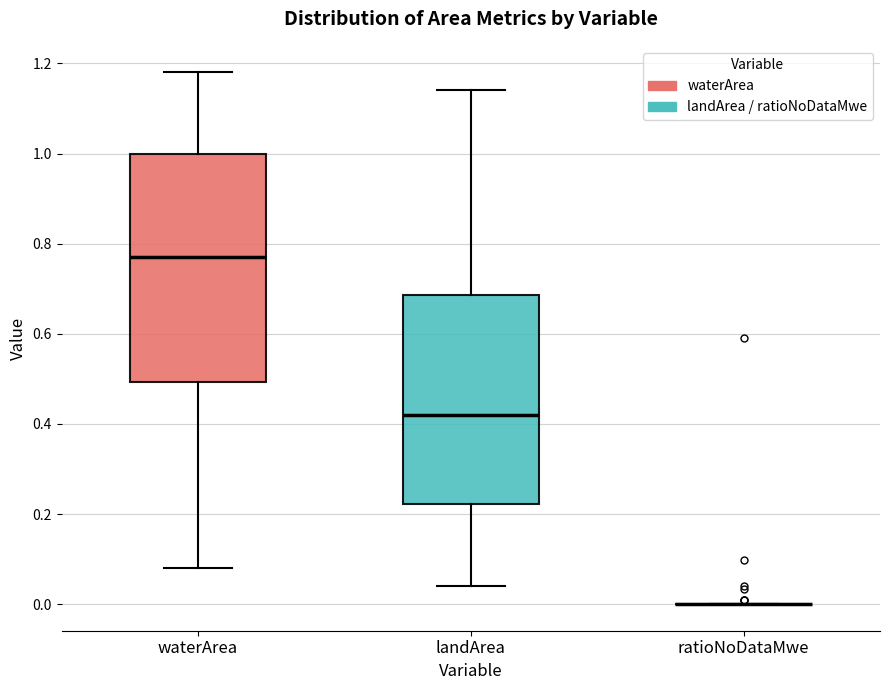

Which box is the tallest, from its lower edge to its upper edge?

waterArea